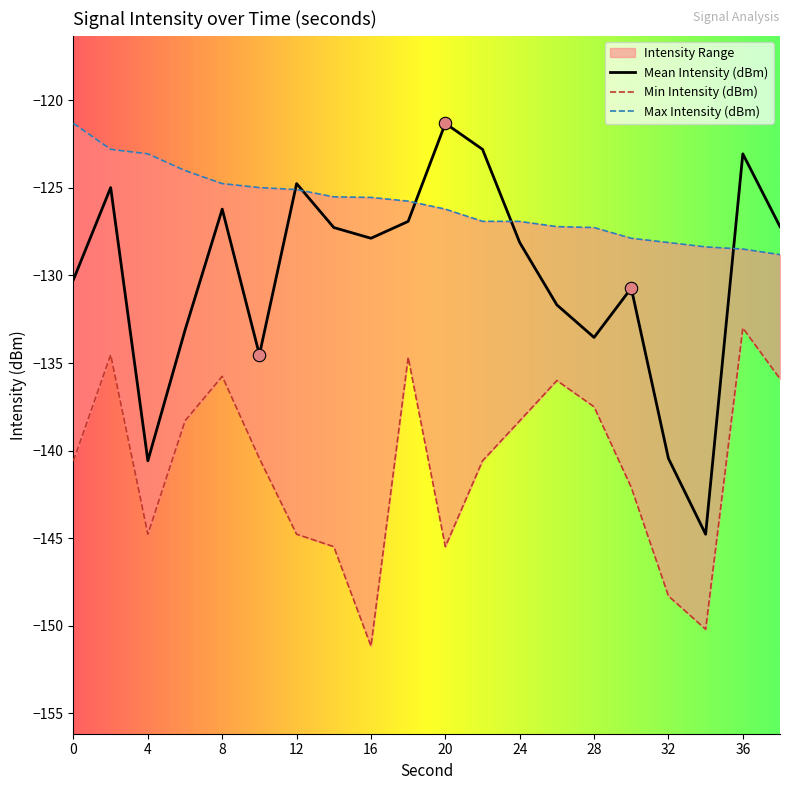

Which series has the largest Y range (max minus min)?

Mean Intensity (dBm)